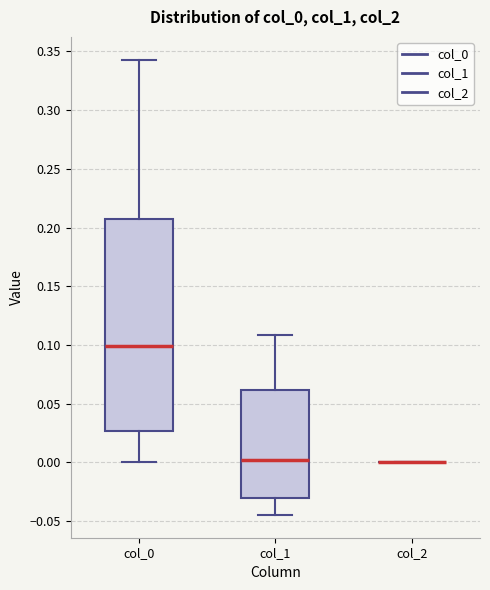

Reading left to right, transcribe this box plot: for each box, give where its median line is, the range the box spans, and where its two whiskers end, as read against the y-axis. The values are not printed on the chart, so give them approximately, as read against the axis.

col_0: median 0.100, box 0.025 to 0.210, whiskers 0.000 to 0.345
col_1: median 0.000, box -0.030 to 0.060, whiskers -0.045 to 0.110
col_2: box collapsed to a line at 0.000, whiskers 0.000 to 0.000